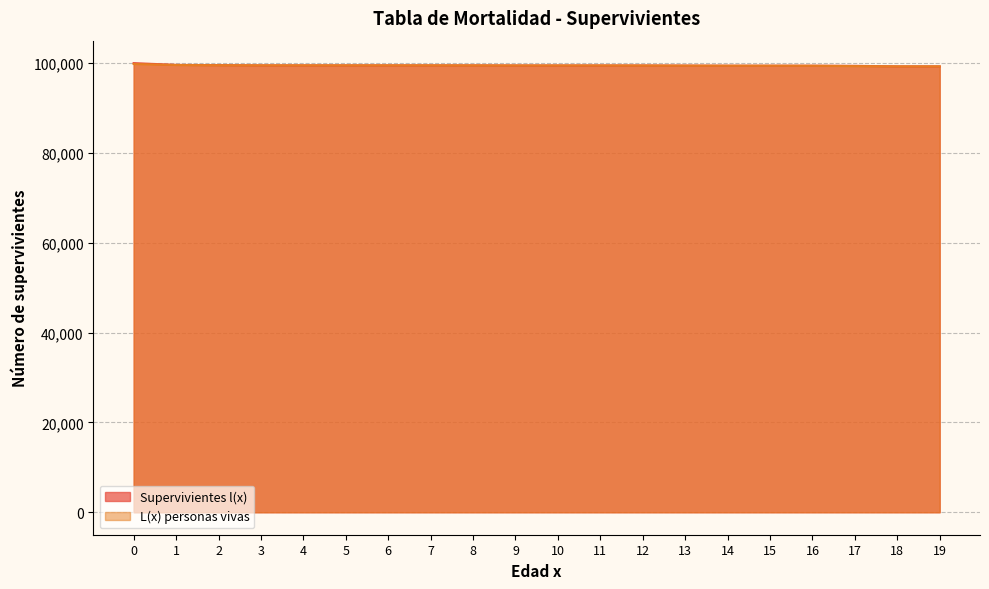

What is the difference between the second highest and second lowest values in the L(x) personas vivas series?

300.9